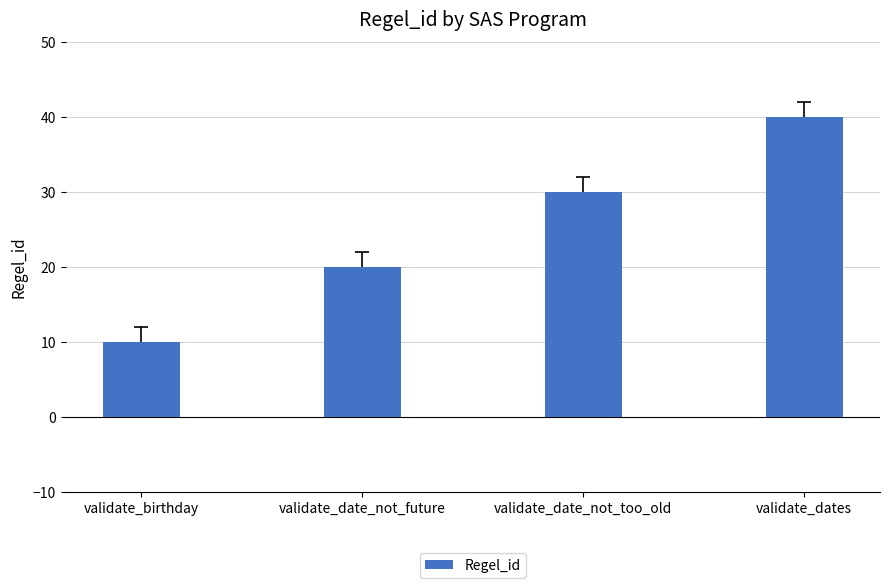

Which has a higher value, validate_date_not_too_old or validate_birthday?

validate_date_not_too_old